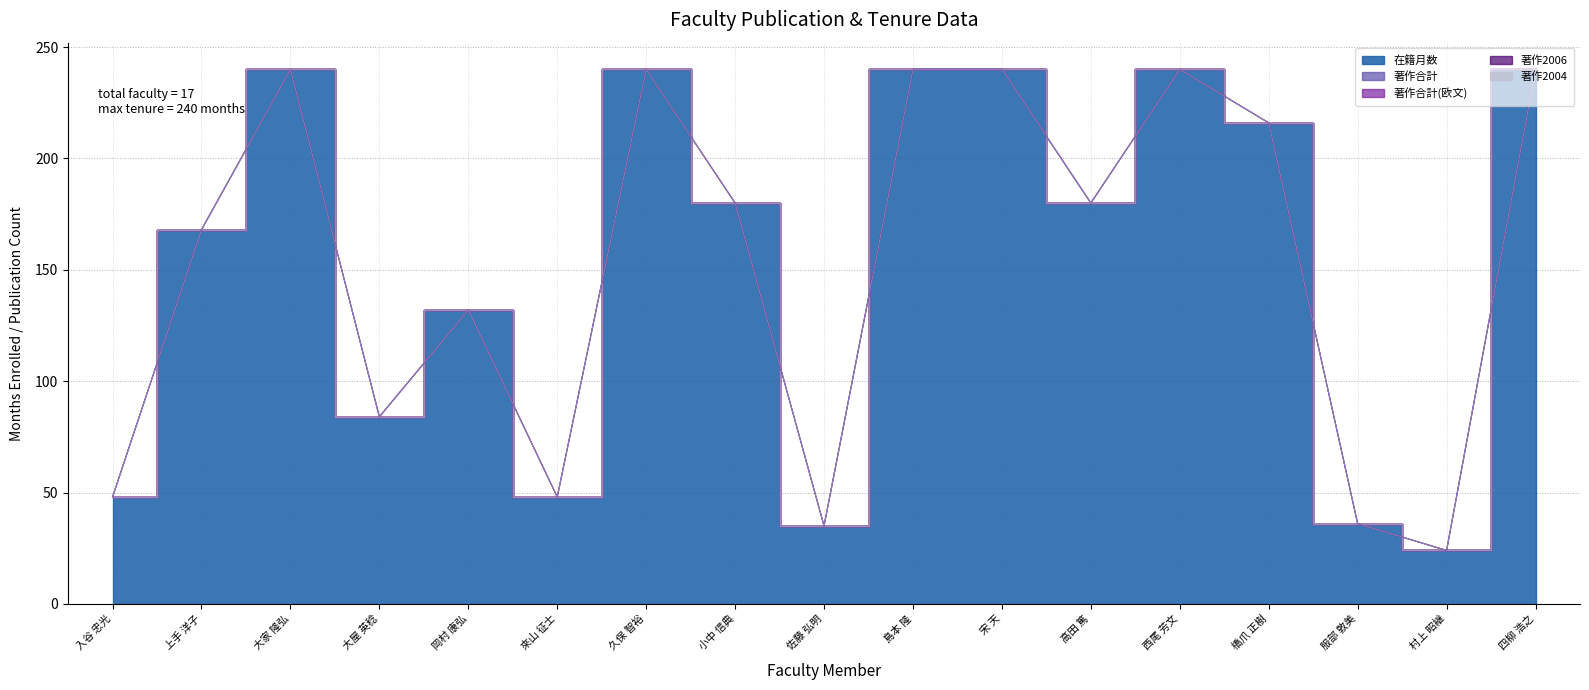

Is the value of 著作2006 at 大家 隆弘 greater than the value of 著作合計(欧文) at 來山 征士?

No